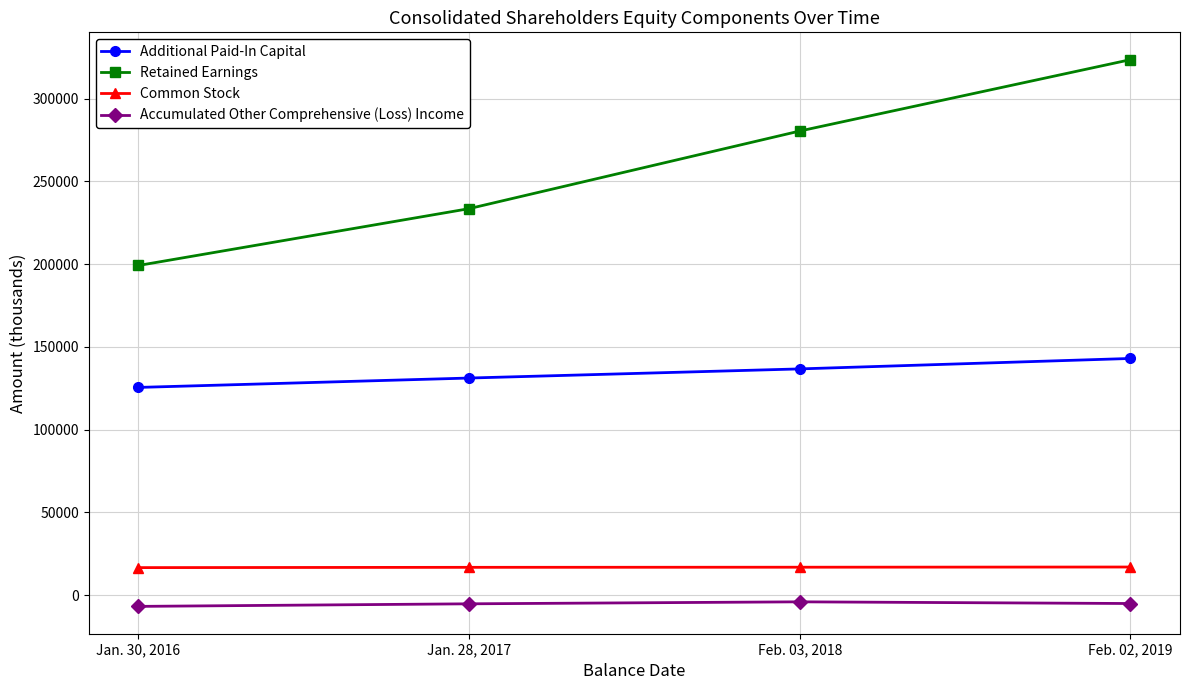

Is it true that Common Stock equals 16769 at Jan. 28, 2017?

True